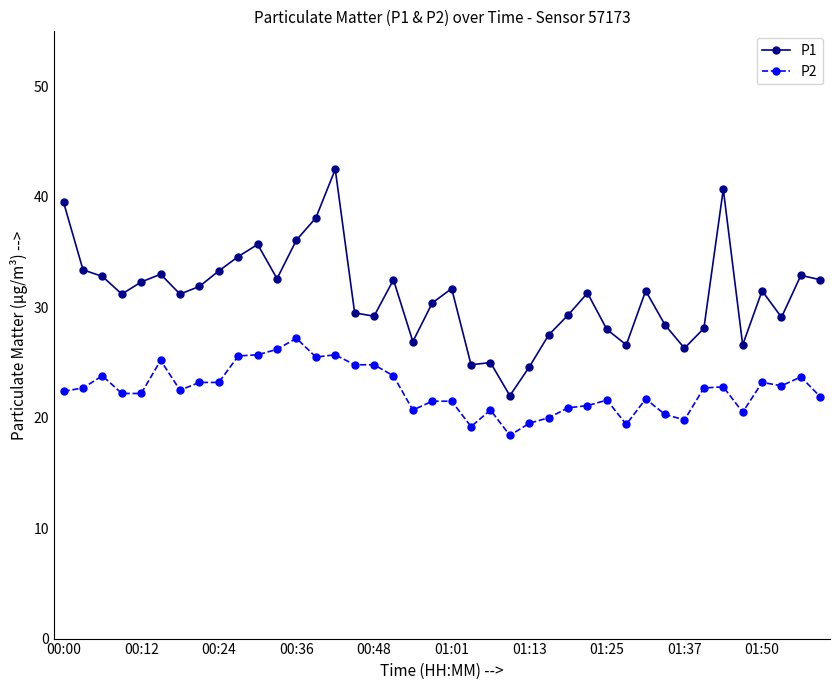

True or false: P2 and P1 cross at least once.

False